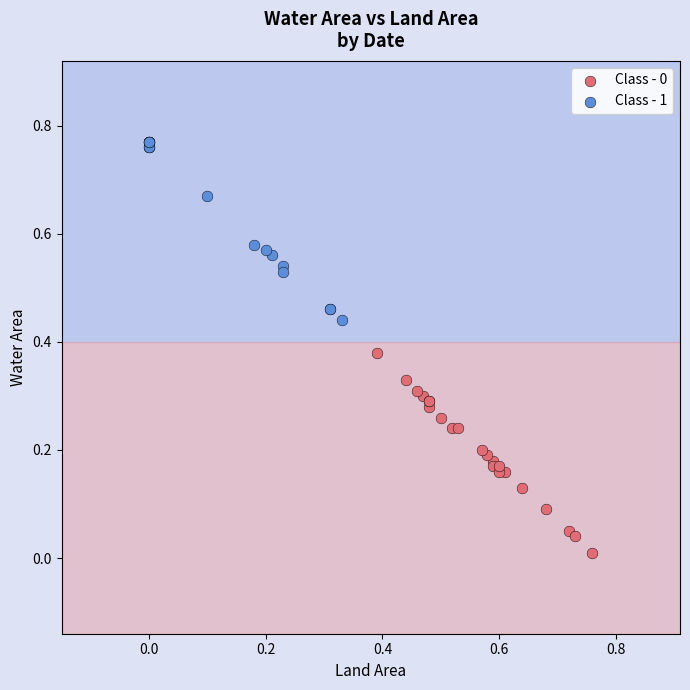

Which series contains the highest Y value?

Class - 1